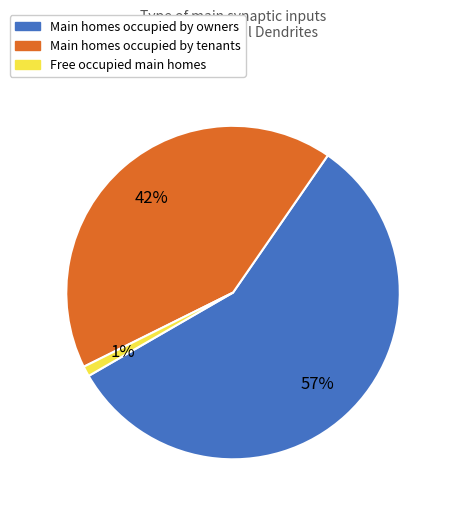

Does any single category account for the majority?

Yes